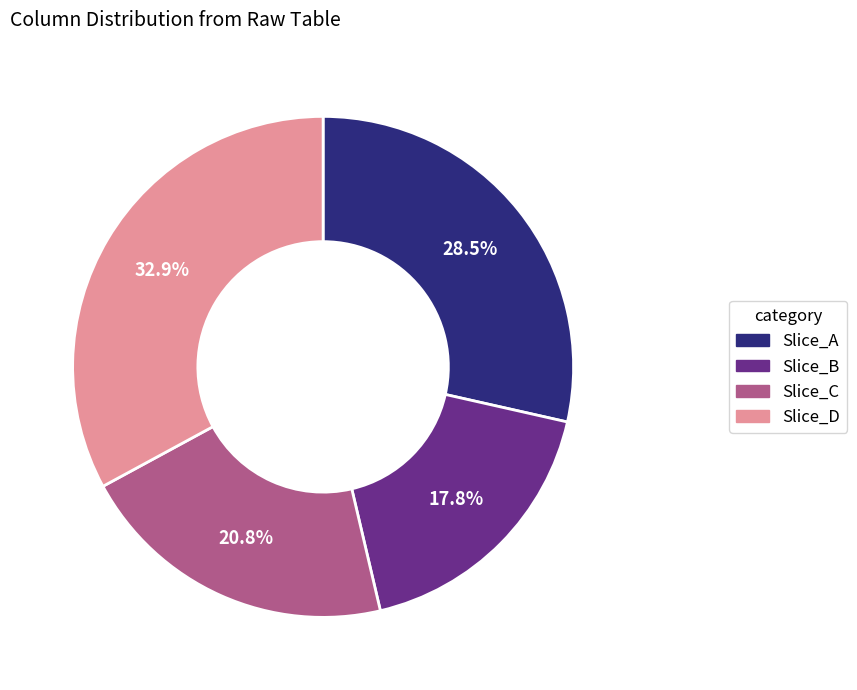

Does any single category account for the majority?

No